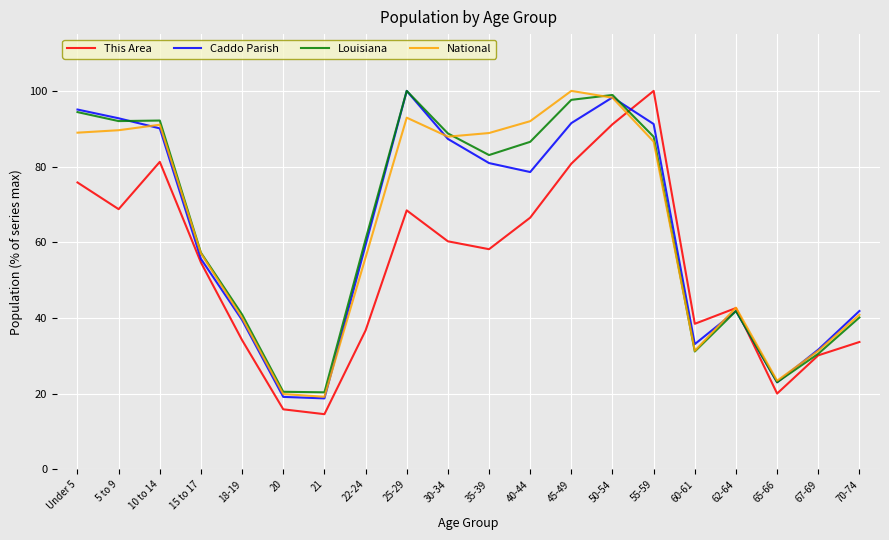

What is the sum of all This Area values?

1072.0